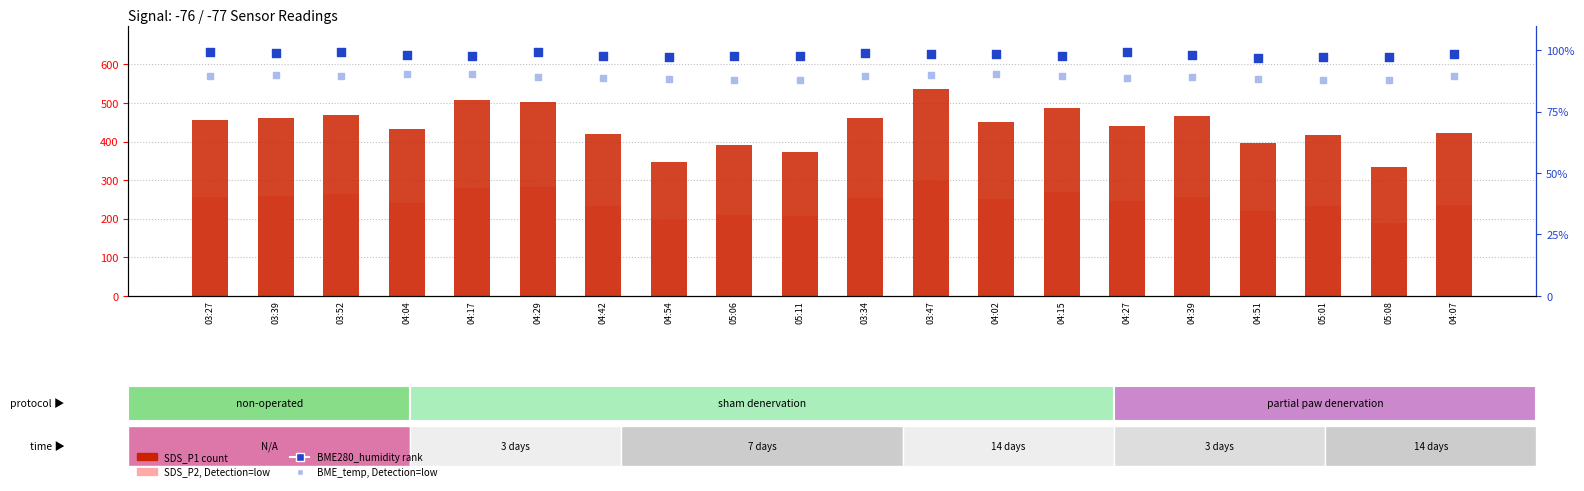

At how many categories does at least one series exceed 433?

11